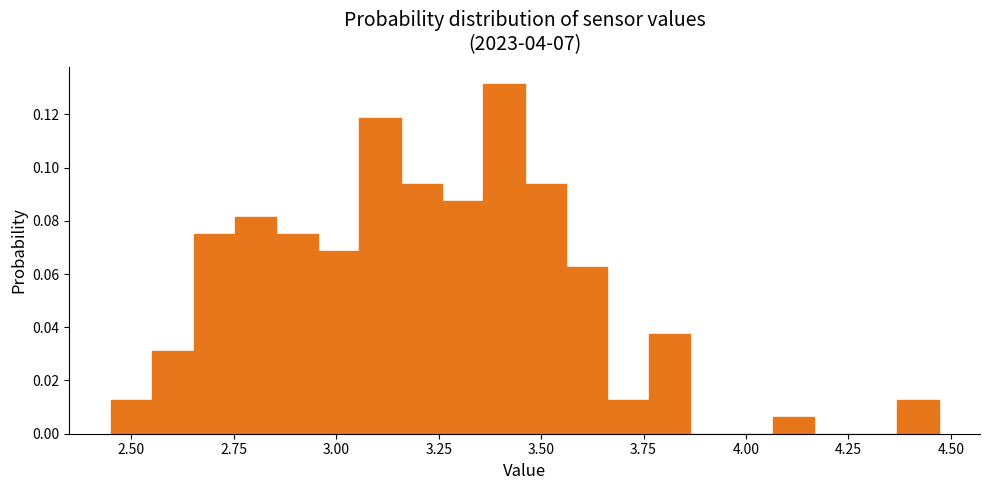

Around what value on the x-axis is the tallest bar? Give the approximate position of its centre, as read against the axis.

3.40